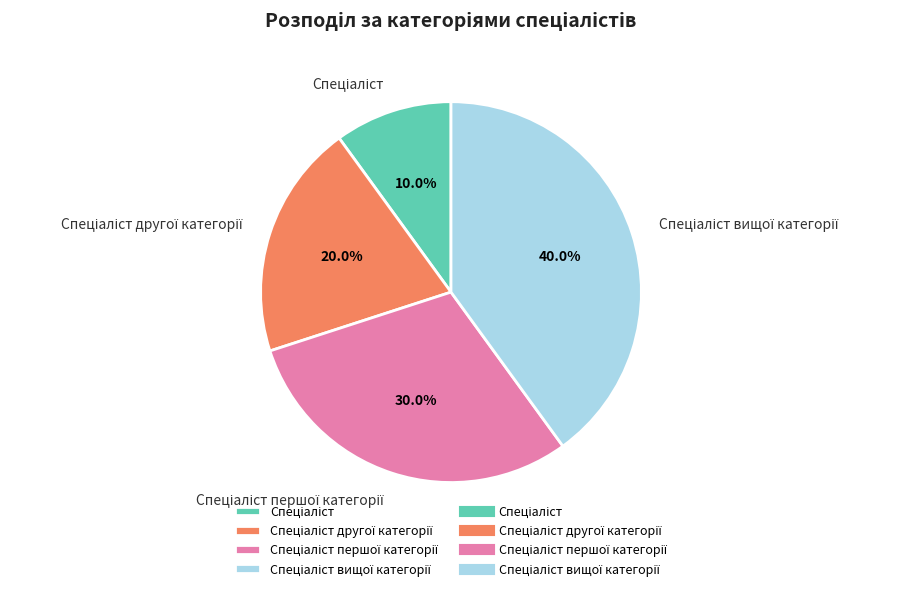

Is there any slice that represents more than half of the pie?

No